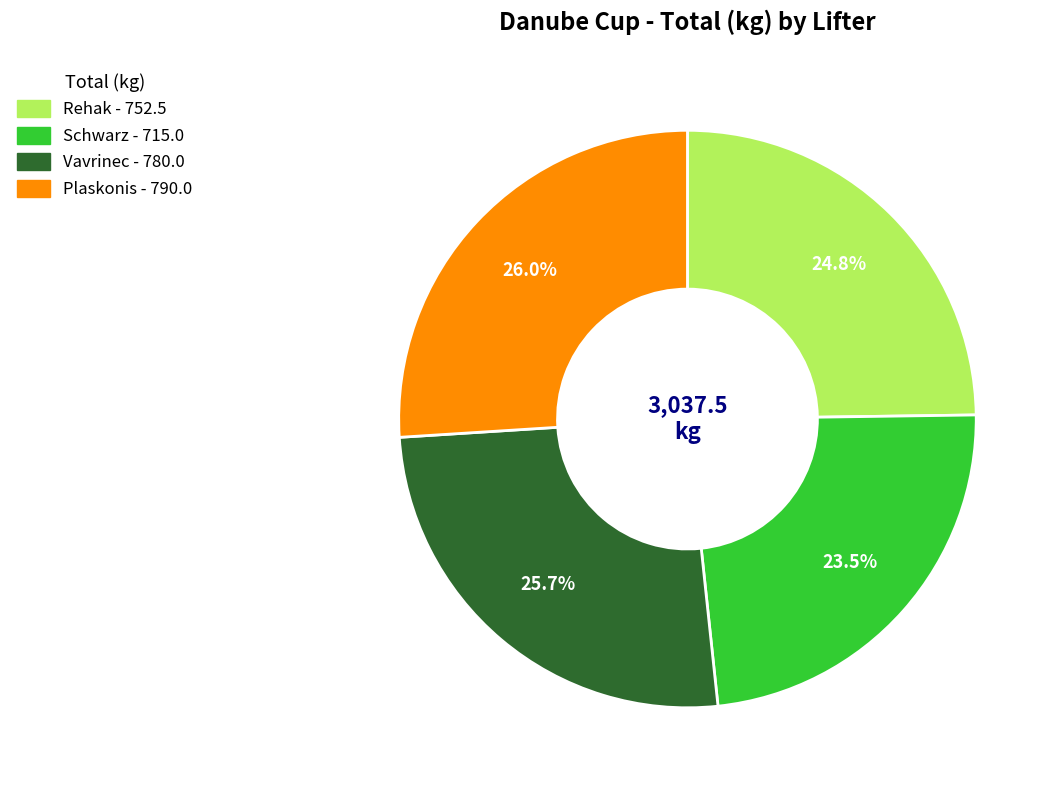

To the nearest percent, what portion does Rehak represent?

25%